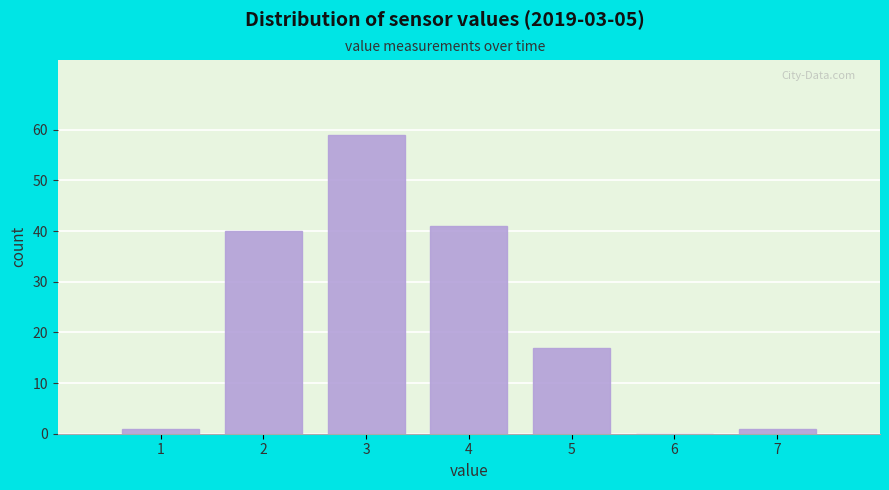

Reading left to right, extract all data points from this chart.

1=1	2=40	3=59	4=41	5=17	6=0	7=1